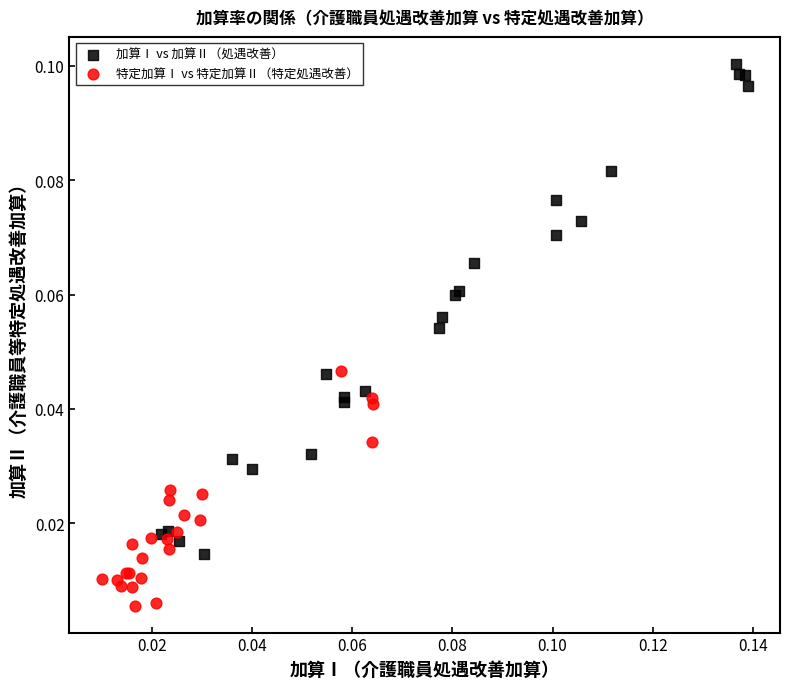

Which series has the widest spread of Y values?

加算Ⅰ vs 加算Ⅱ（処遇改善）